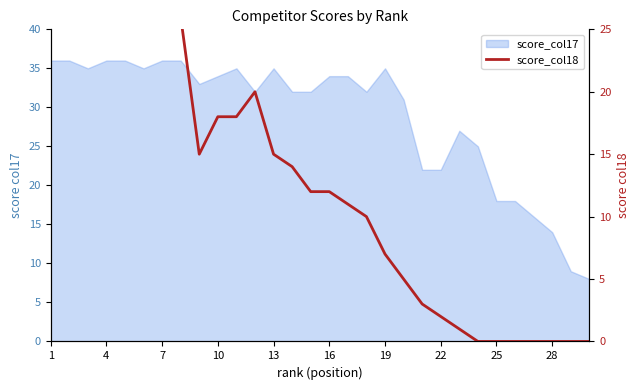

At which category does the data reach its first local peak?

4